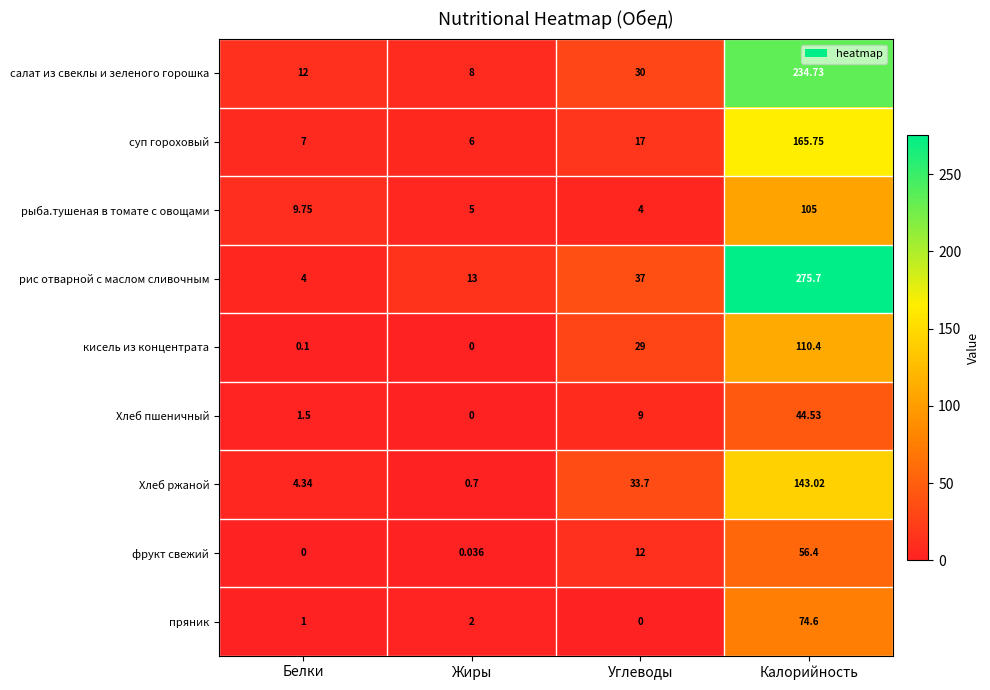

Is the value of суп гороховый at Углеводы greater than the value of кисель из концентрата at Калорийность?

No